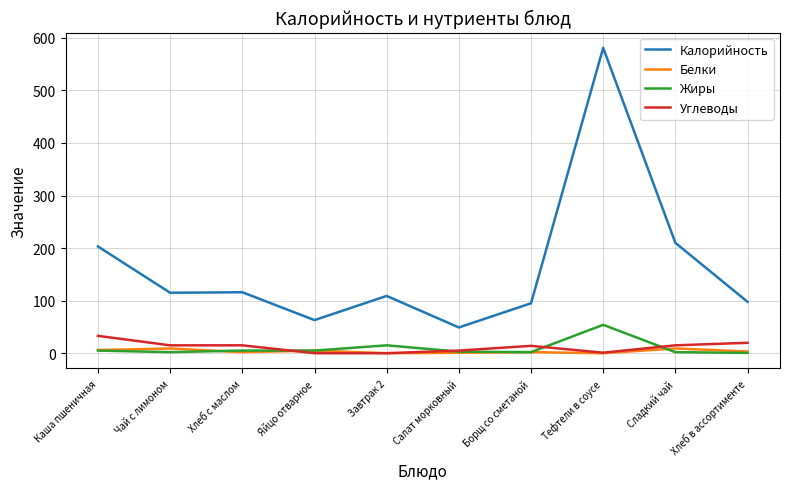

What is the sum of all Жиры values?

93.6